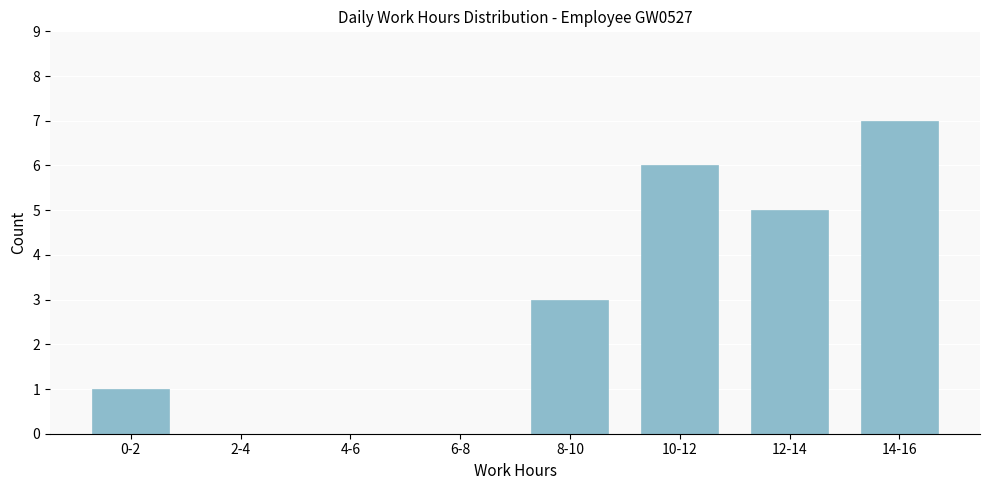

Reading left to right, what are all the values shown in this chart?

0-2=1	2-4=0	4-6=0	6-8=0	8-10=3	10-12=6	12-14=5	14-16=7